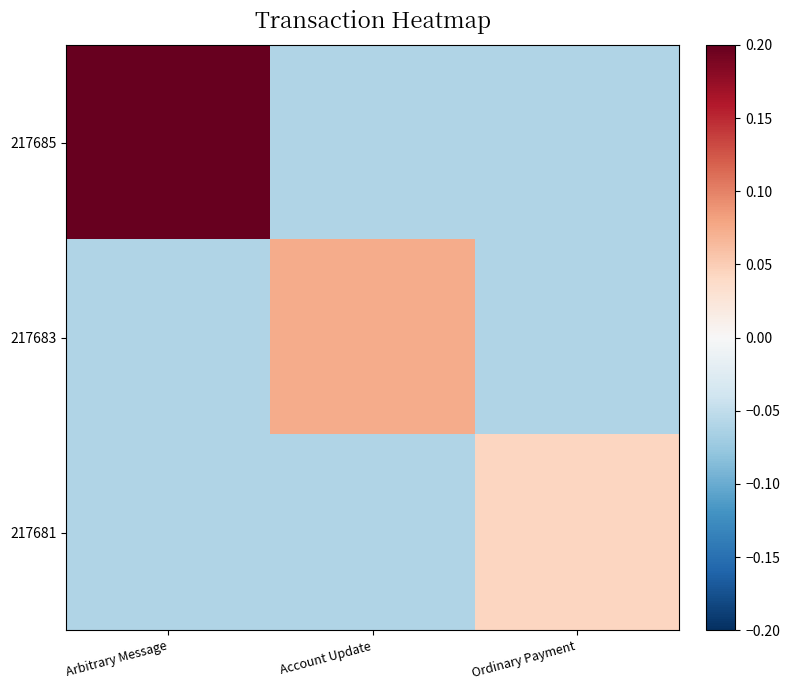

What is the difference between the highest and lowest values at Ordinary Payment?

0.1